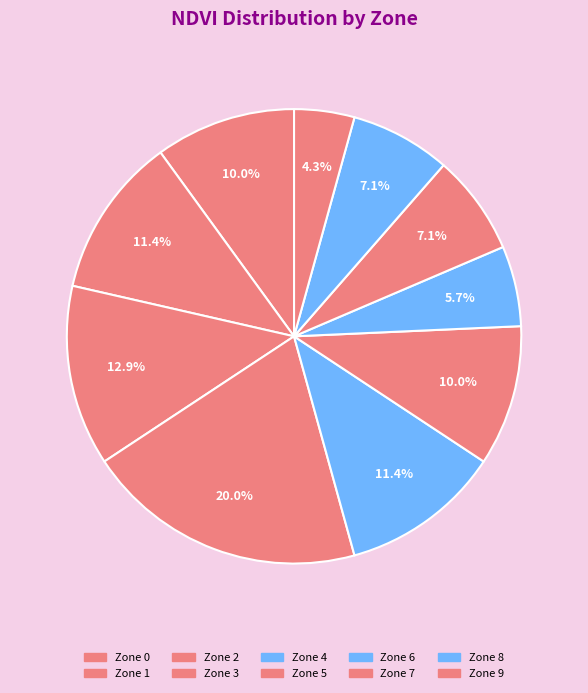

What portion of the pie excludes Zone 4?

88.6%